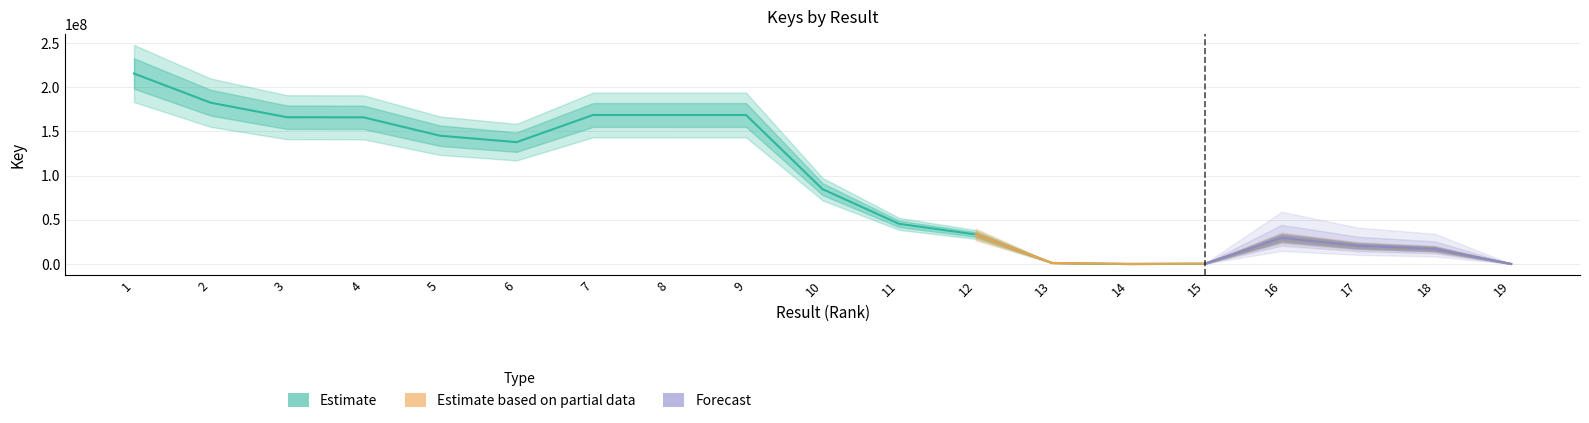

Reading right to left, what are all the values shown in this chart?

Estimate: 19=7527	18=17074546	17=20539217	16=29494886	15=333690	14=5921	13=1124887	12=33360092	11=45380372	10=84610874	9=168522243	8=168523807	7=168525322	6=137783576	5=145078159	4=165865117	3=165989919	2=182476784	1=215452105
Estimate based on partial data: 19=7527	18=17074546	17=20539217	16=29494886	15=333690	14=5921	13=1124887	12=33360092	11=0	10=0	9=0	8=0	7=0	6=0	5=0	4=0	3=0	2=0	1=0
Forecast: 19=7527	18=17074546	17=20539217	16=29494886	15=333690	14=0	13=0	12=0	11=0	10=0	9=0	8=0	7=0	6=0	5=0	4=0	3=0	2=0	1=0